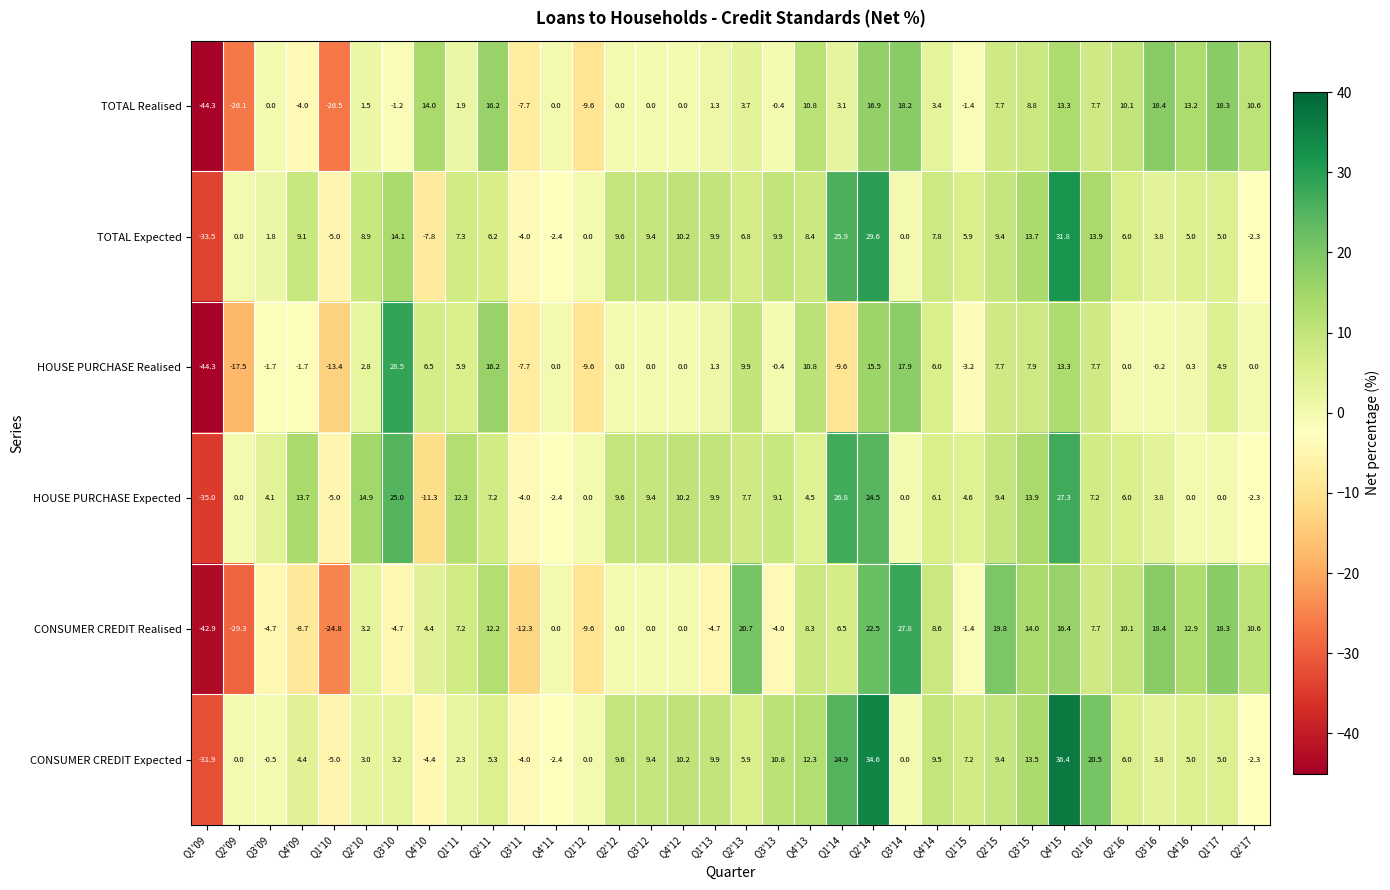

At which category is the sum across all series the highest?

Q2'14